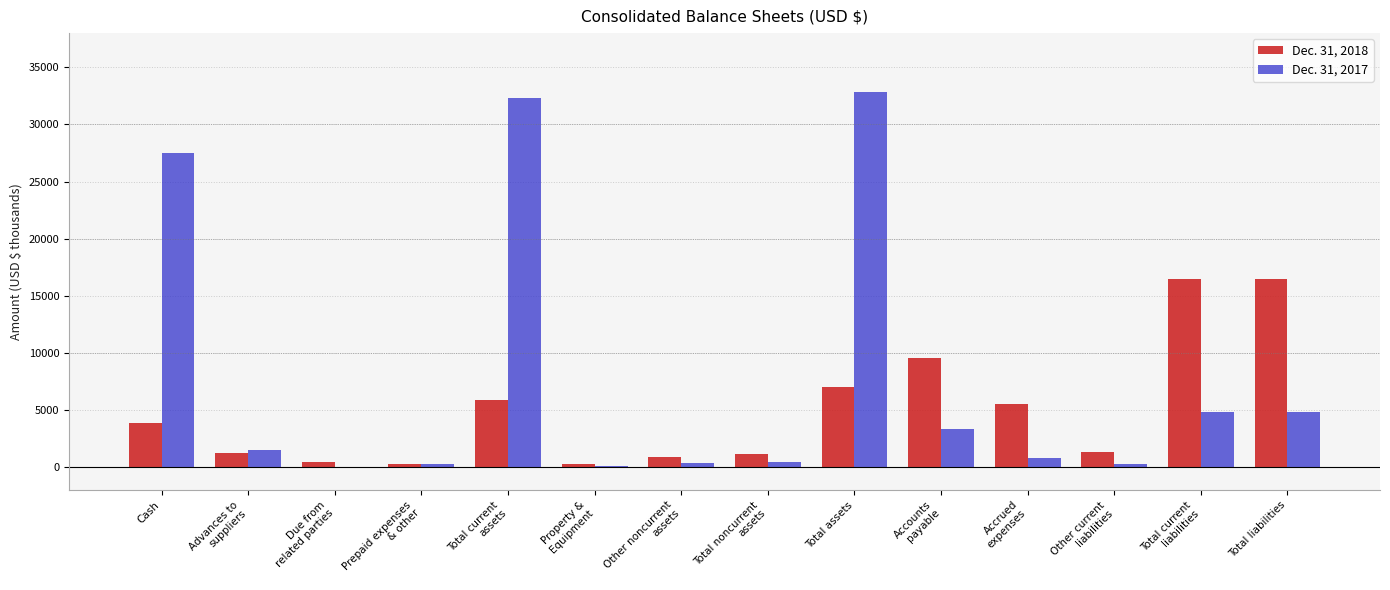

True or false: Dec. 31, 2018 has a value of 9462 at Total liabilities.

False